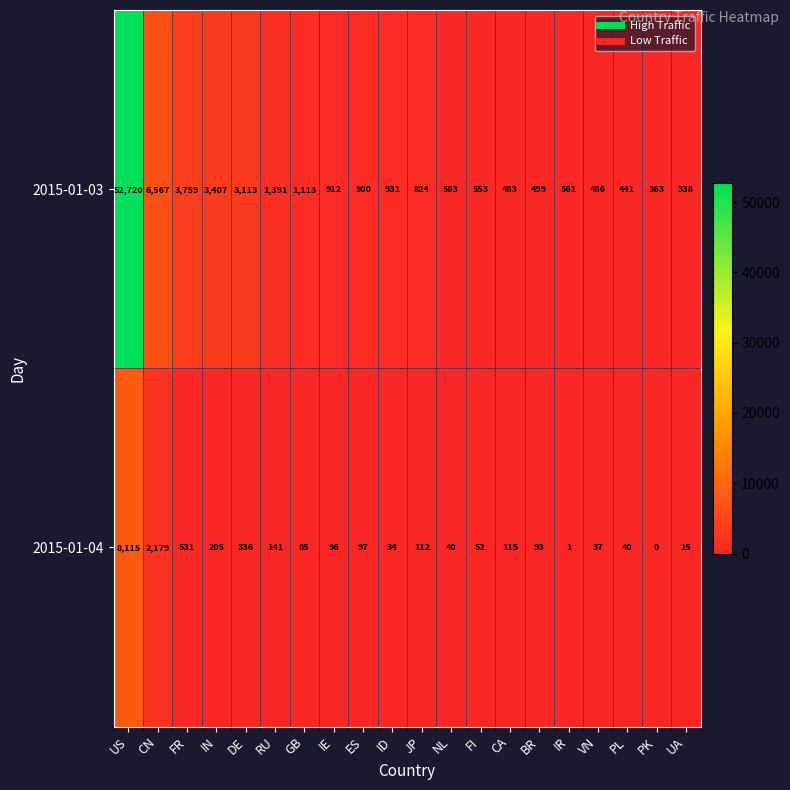

The 2015-01-03 series shows 5519 at IN. True or false?

False